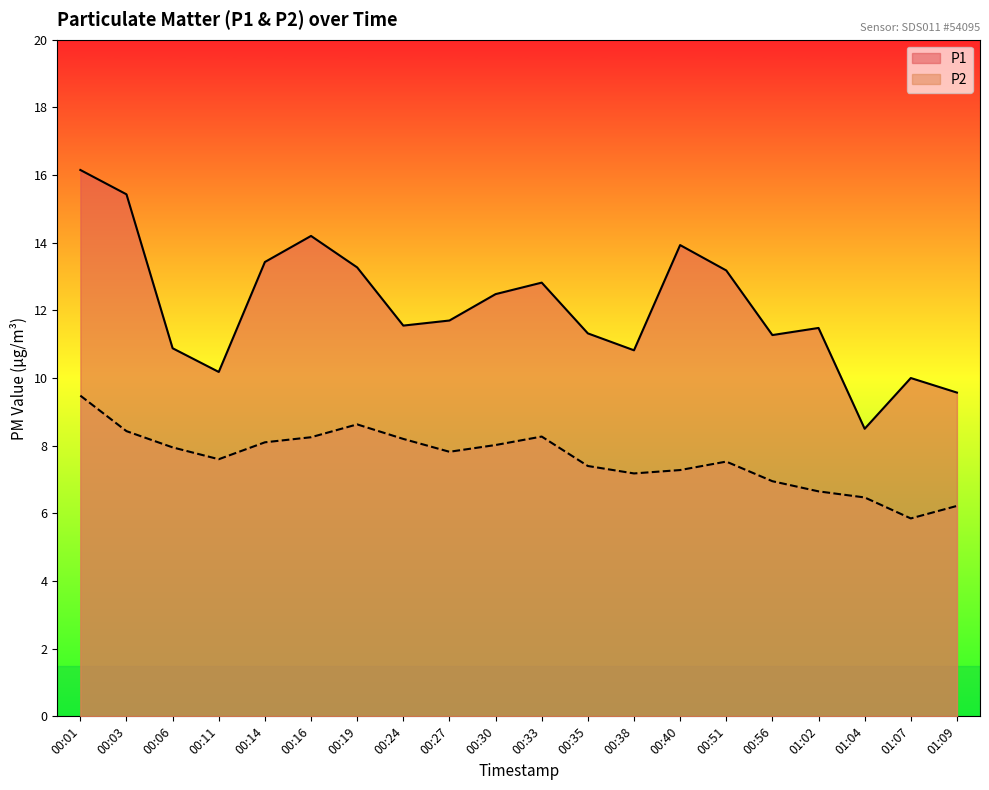

Reading left to right, what are all the values shown in this chart?

P1: 16.1	15.4	10.9	10.2	13.4	14.2	13.3	11.6	11.7	12.5	12.8	11.3	10.8	13.9	13.2	11.3	11.5	8.5	10.0	9.6
P2: 9.5	8.4	8.0	7.6	8.1	8.2	8.6	8.2	7.8	8.0	8.3	7.4	7.2	7.3	7.5	7.0	6.7	6.5	5.8	6.2